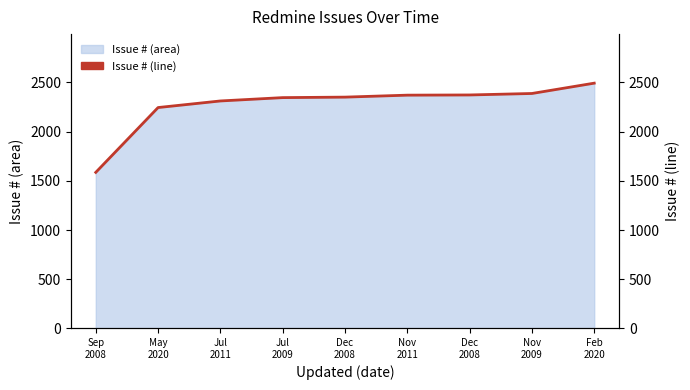

Rank the categories by value from lowest to highest.

Sep
2008, May
2020, Jul
2011, Jul
2009, Dec
2008, Nov
2011, Dec
2008, Nov
2009, Feb
2020